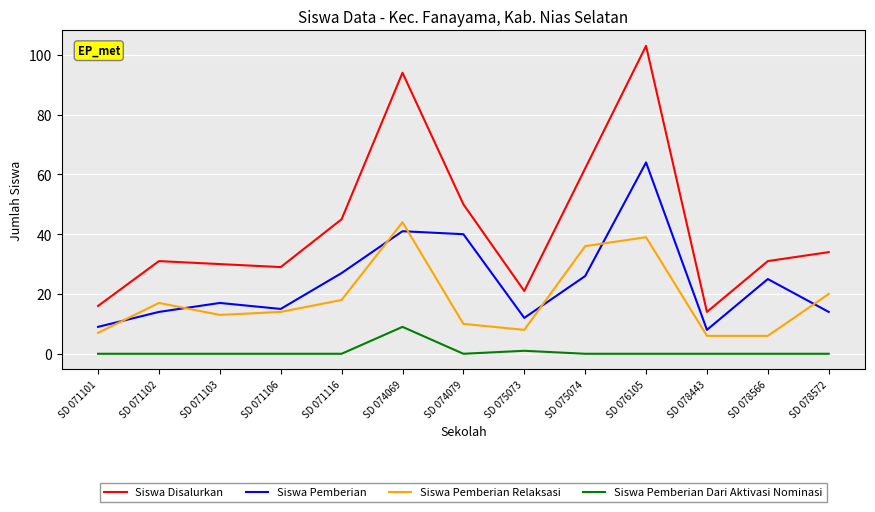

What is the approximate value of Siswa Disalurkan at SD 078566?

31